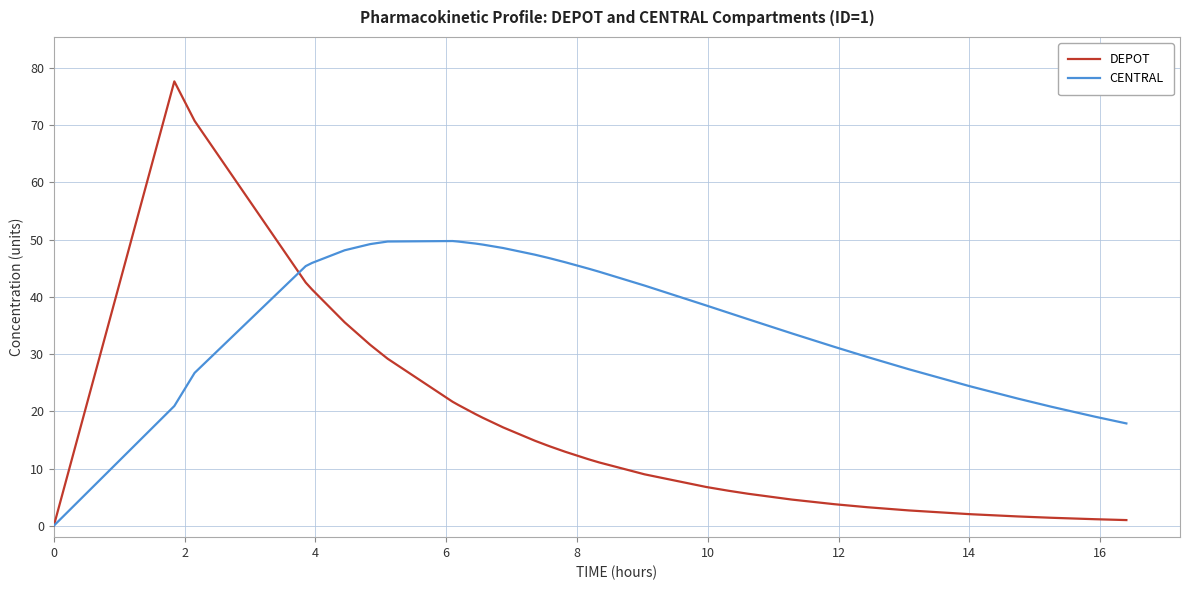

List the series in order of their peak value, highest first.

DEPOT, CENTRAL